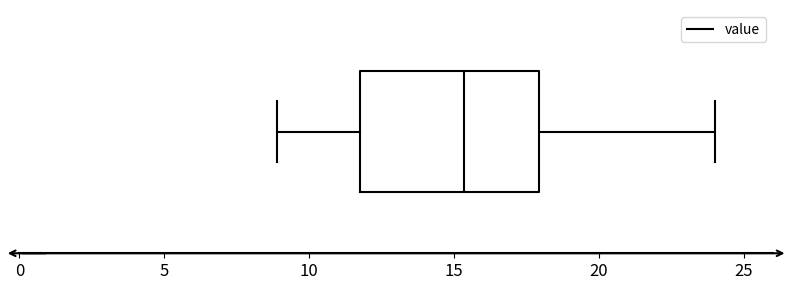

Transcribe this box plot: give where the median line is, the range the box spans, and where the two whiskers end, as read against the x-axis. The values are not printed on the chart, so give them approximately, as read against the axis.

median 15.5, box 11.5 to 18.0, whiskers 9.0 to 24.0